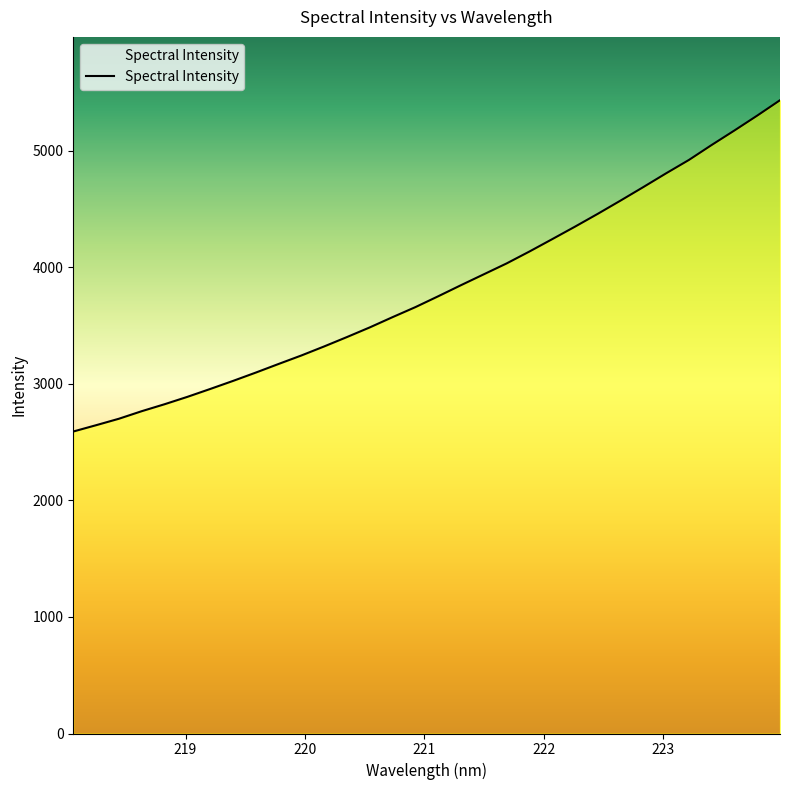

What is the sum of all values?

122028.8